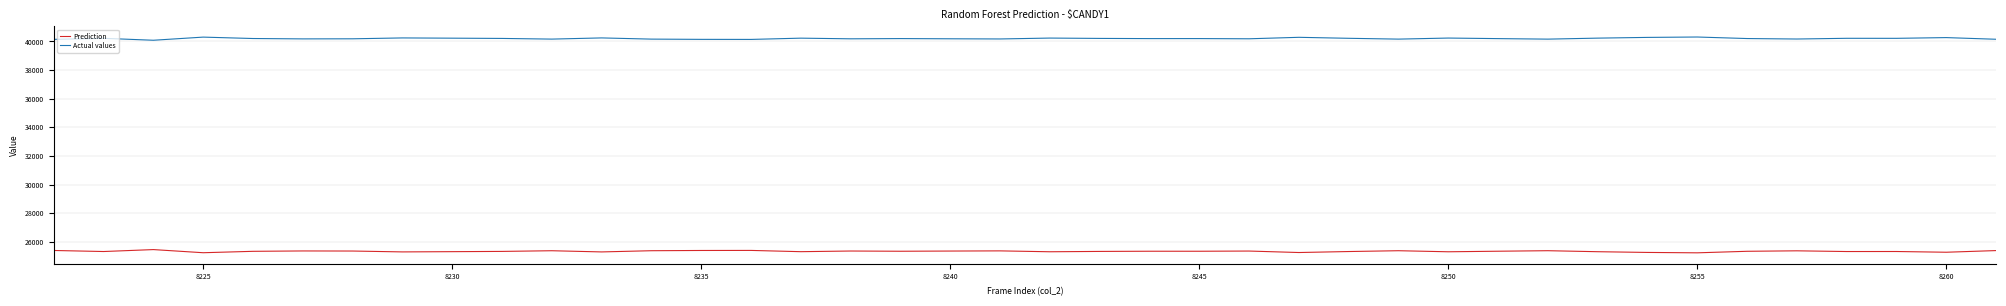

What is the highest value of the Actual values series?

40310